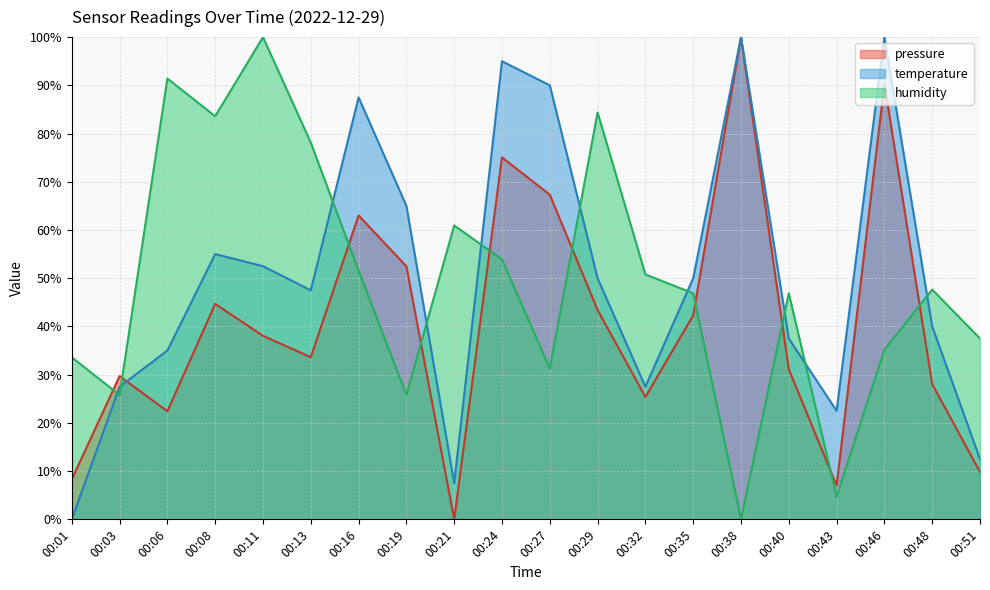

Rank the categories by temperature value from highest to lowest.

00:38, 00:46, 00:24, 00:27, 00:16, 00:19, 00:08, 00:11, 00:29, 00:35, 00:13, 00:48, 00:40, 00:06, 00:03, 00:32, 00:43, 00:51, 00:21, 00:01